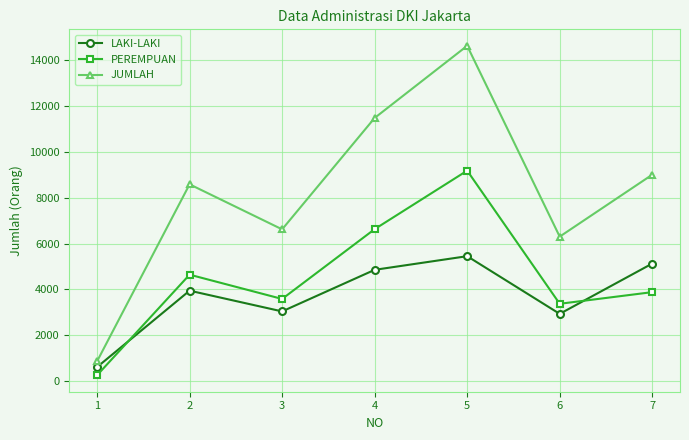

How many distinct data groups are displayed?

3